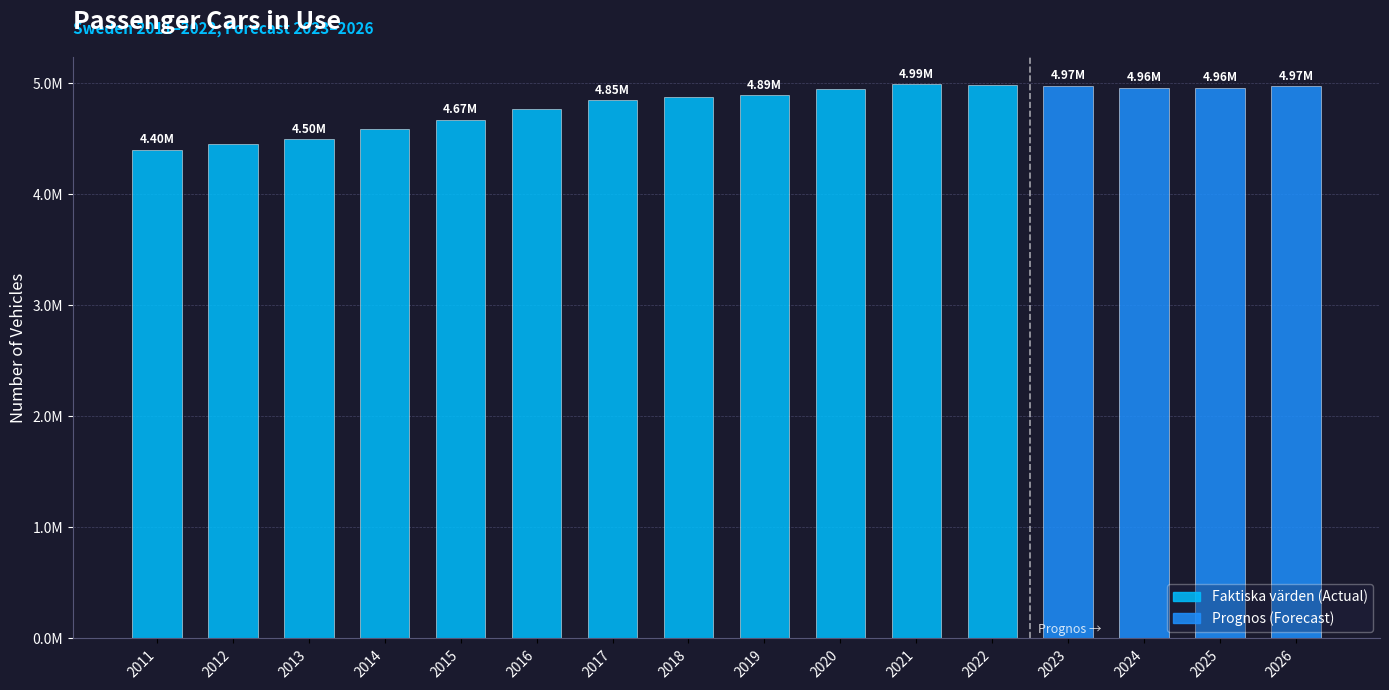

True or false: the data shows 4845609 at 2017.

True